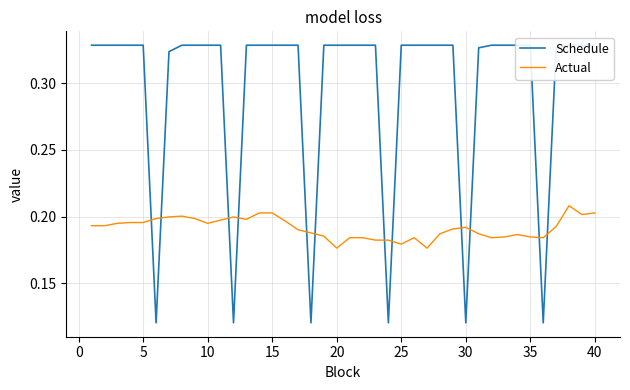

Reading left to right, what are all the values shown in this chart?

Schedule: 0.3	0.3	0.3	0.3	0.3	0.1	0.3	0.3	0.3	0.3	0.3	0.1	0.3	0.3	0.3	0.3	0.3	0.1	0.3	0.3	0.3	0.3	0.3	0.1	0.3	0.3	0.3	0.3	0.3	0.1	0.3	0.3	0.3	0.3	0.3	0.1	0.3	0.3	0.3	0.3
Actual: 0.2	0.2	0.2	0.2	0.2	0.2	0.2	0.2	0.2	0.2	0.2	0.2	0.2	0.2	0.2	0.2	0.2	0.2	0.2	0.2	0.2	0.2	0.2	0.2	0.2	0.2	0.2	0.2	0.2	0.2	0.2	0.2	0.2	0.2	0.2	0.2	0.2	0.2	0.2	0.2